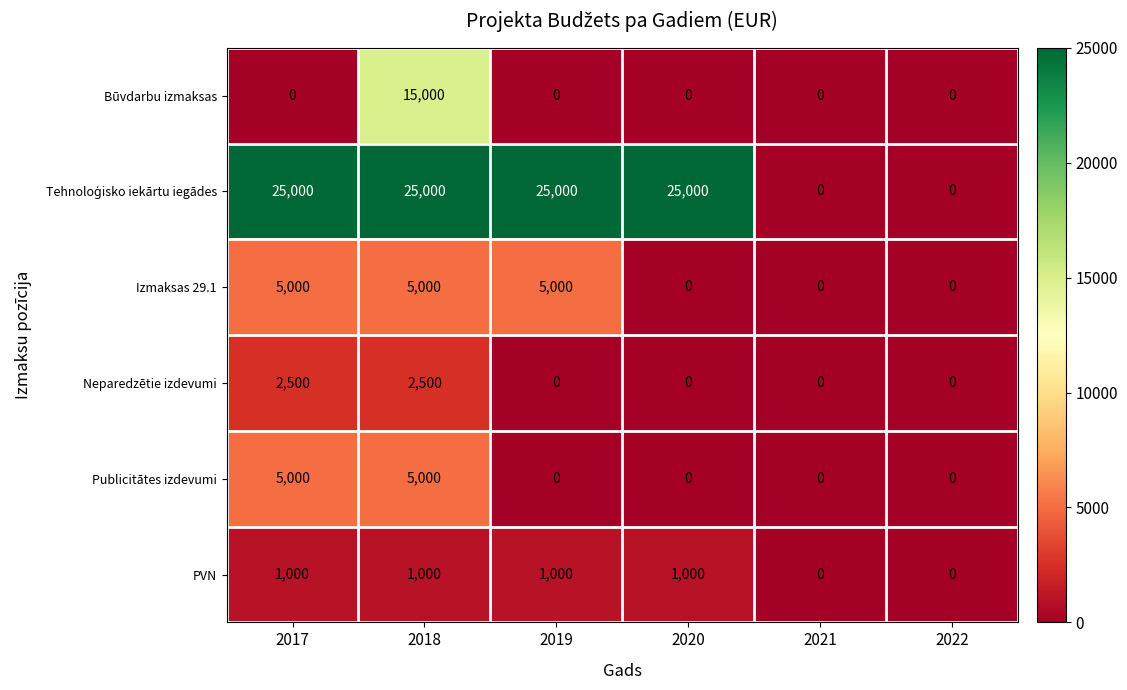

What is the difference between the maximum and minimum values in the PVN series?

1000